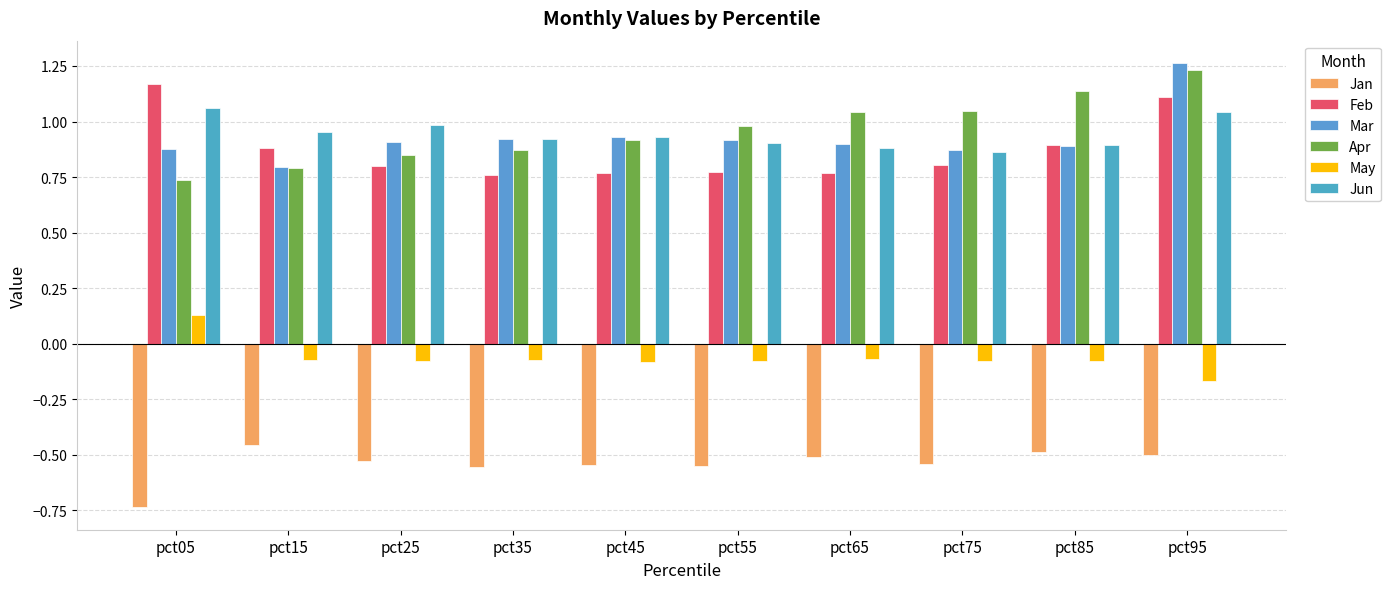

At how many categories does at least one series exceed 0?

10